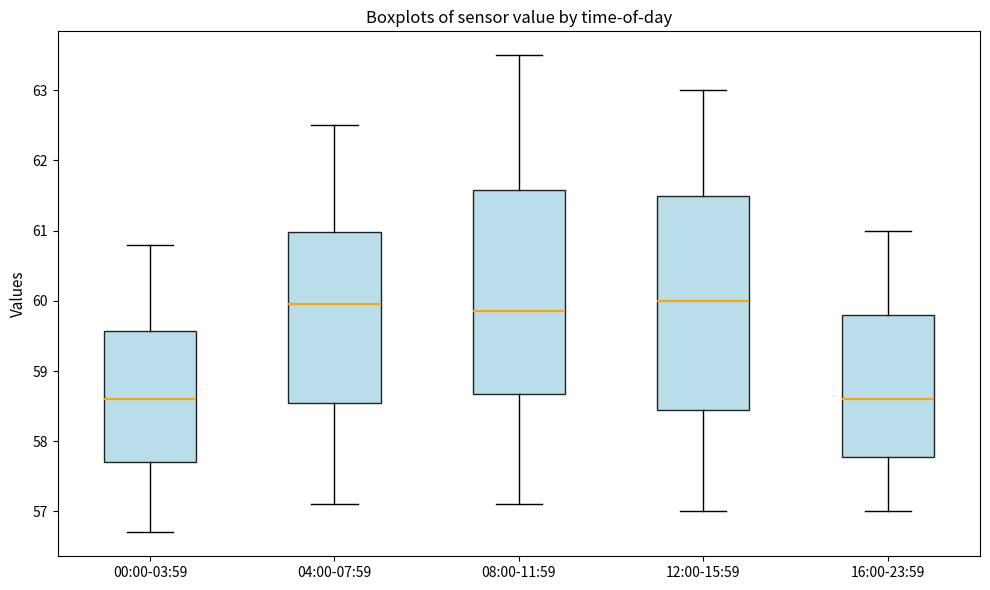

Reading left to right, read every box against the y-axis: the position of its median line, the range the box covers, and the ends of its whiskers. The values are not printed on the chart, so give them approximately, as read against the axis.

00:00-03:59: median 58.6, box 57.7 to 59.6, whiskers 56.7 to 60.8
04:00-07:59: median 60.0, box 58.6 to 61.0, whiskers 57.1 to 62.5
08:00-11:59: median 59.9, box 58.7 to 61.6, whiskers 57.1 to 63.5
12:00-15:59: median 60.0, box 58.5 to 61.5, whiskers 57.0 to 63.0
16:00-23:59: median 58.6, box 57.8 to 59.8, whiskers 57.0 to 61.0